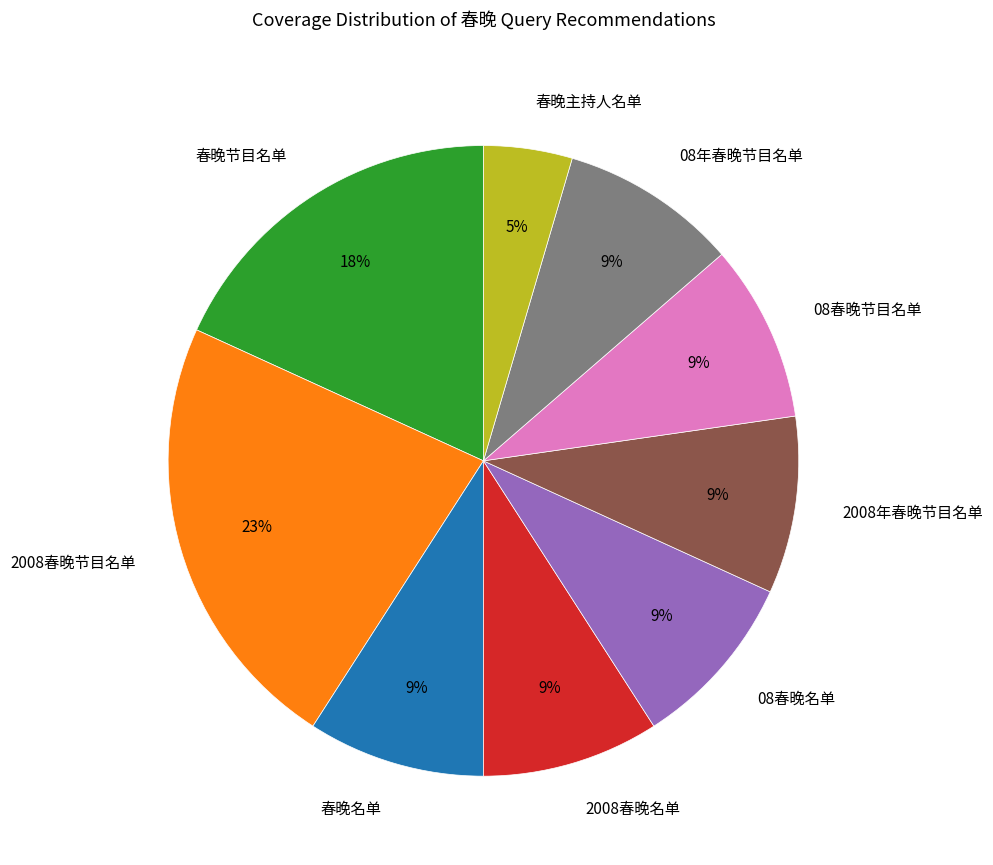

Does 2008春晚名单 represent more than half of the total?

No